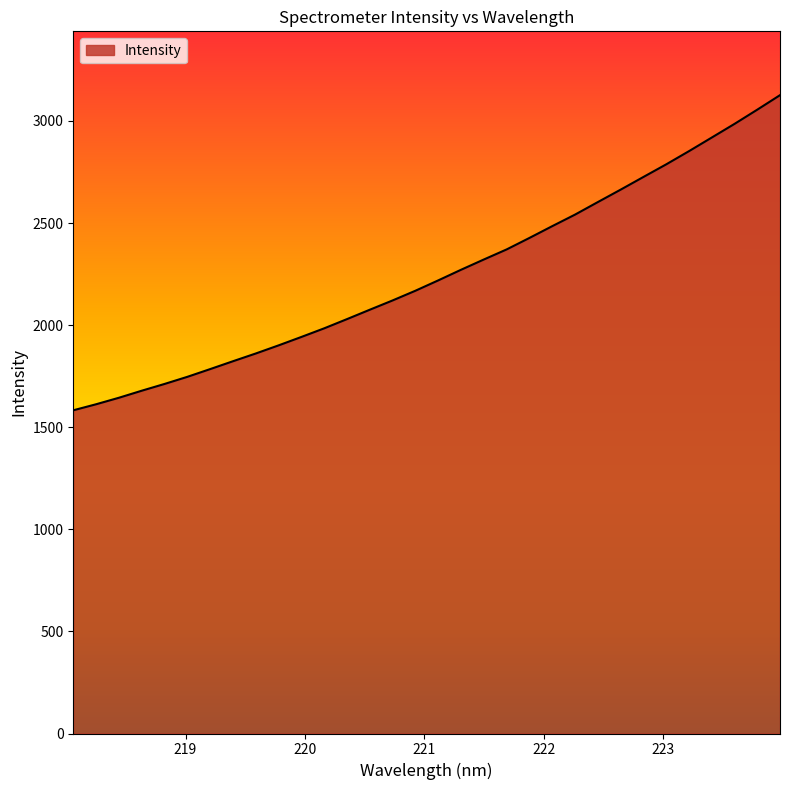

What is the maximum value shown in the chart?

3126.1